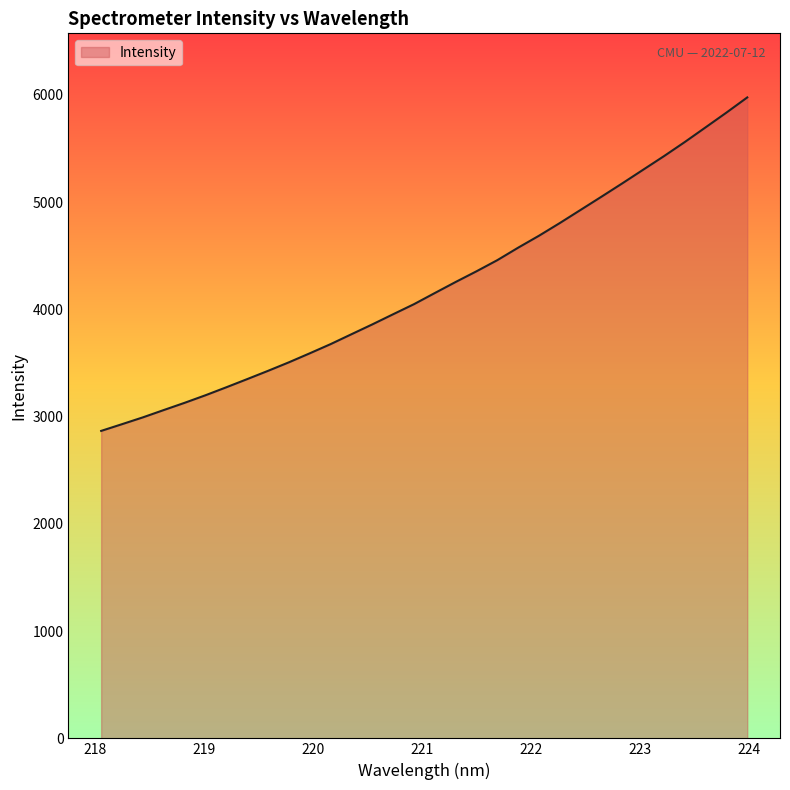

How many lines are shown in the chart?

1